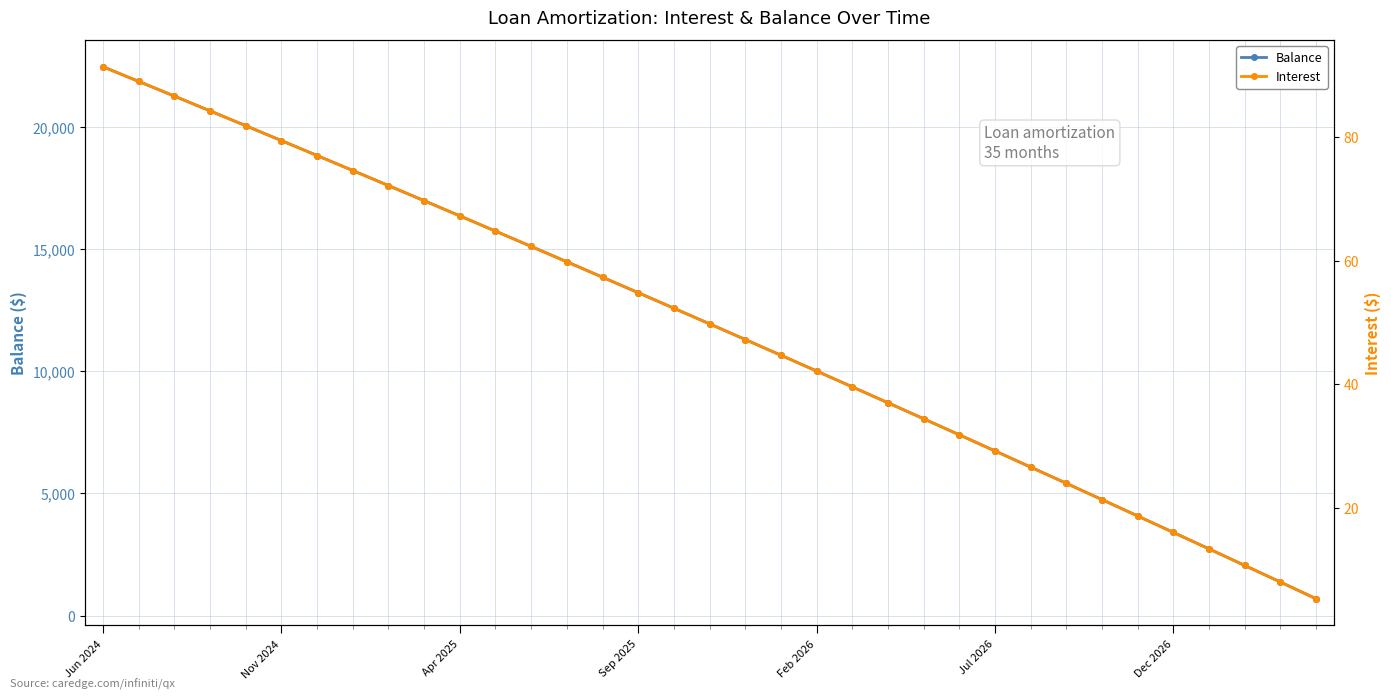

What are all the series names shown in the legend?

Balance, Interest